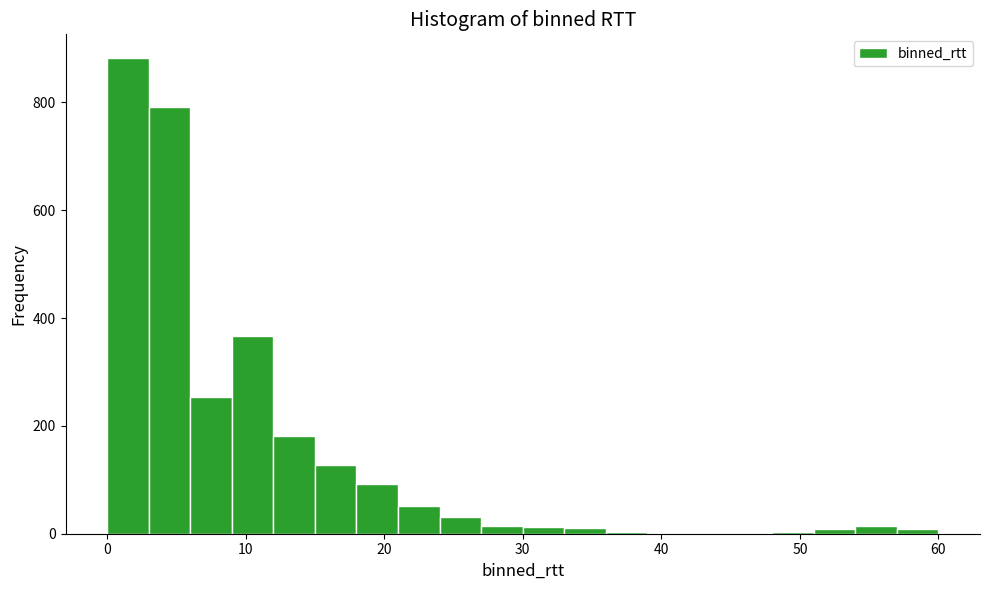

Read against the x-axis, roughly where is the centre of the tallest bar?

2